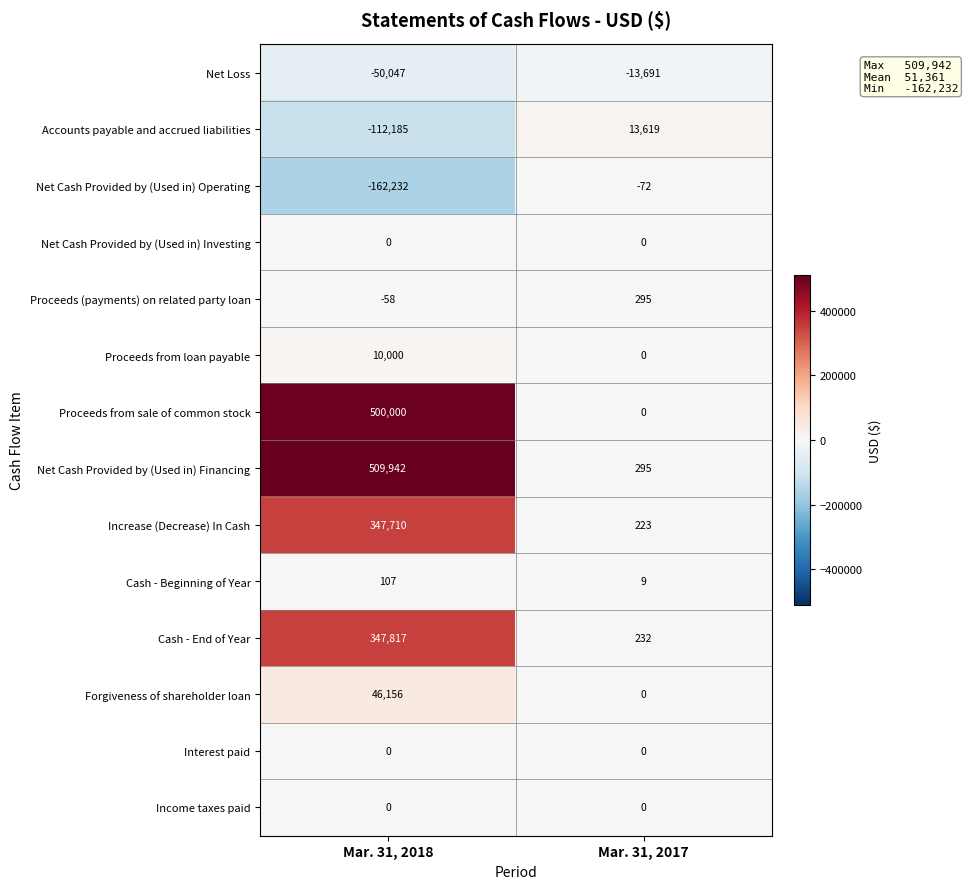

Reading left to right, transcribe all the data shown in this chart.

Net Loss: Mar. 31, 2018=-50047	Mar. 31, 2017=-13691
Accounts payable and accrued liabilities: Mar. 31, 2018=-112185	Mar. 31, 2017=13619
Net Cash Provided by (Used in) Operating: Mar. 31, 2018=-162232	Mar. 31, 2017=-72
Net Cash Provided by (Used in) Investing: Mar. 31, 2018=0	Mar. 31, 2017=0
Proceeds (payments) on related party loan: Mar. 31, 2018=-58	Mar. 31, 2017=295
Proceeds from loan payable: Mar. 31, 2018=10000	Mar. 31, 2017=0
Proceeds from sale of common stock: Mar. 31, 2018=500000	Mar. 31, 2017=0
Net Cash Provided by (Used in) Financing: Mar. 31, 2018=509942	Mar. 31, 2017=295
Increase (Decrease) In Cash: Mar. 31, 2018=347710	Mar. 31, 2017=223
Cash - Beginning of Year: Mar. 31, 2018=107	Mar. 31, 2017=9
Cash - End of Year: Mar. 31, 2018=347817	Mar. 31, 2017=232
Forgiveness of shareholder loan: Mar. 31, 2018=46156	Mar. 31, 2017=0
Interest paid: Mar. 31, 2018=0	Mar. 31, 2017=0
Income taxes paid: Mar. 31, 2018=0	Mar. 31, 2017=0